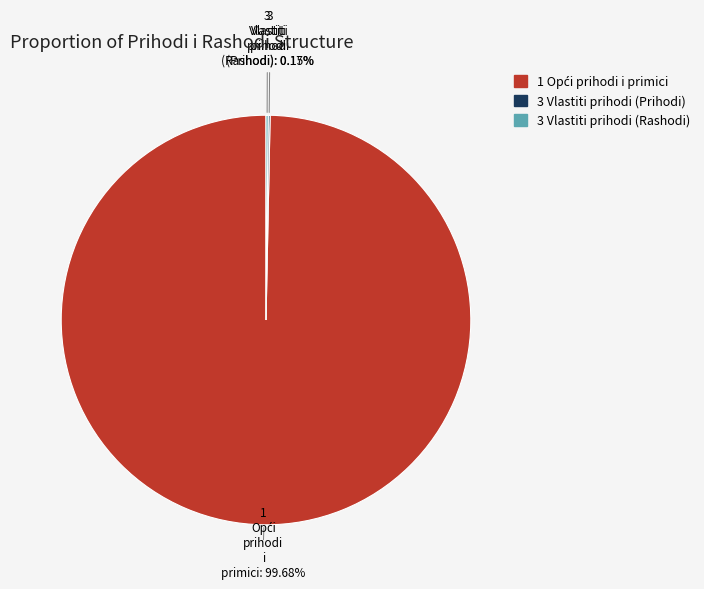

Is there a majority slice in this chart?

Yes